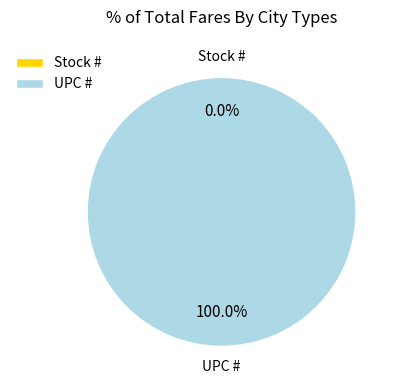

How many segments does this pie chart have?

2